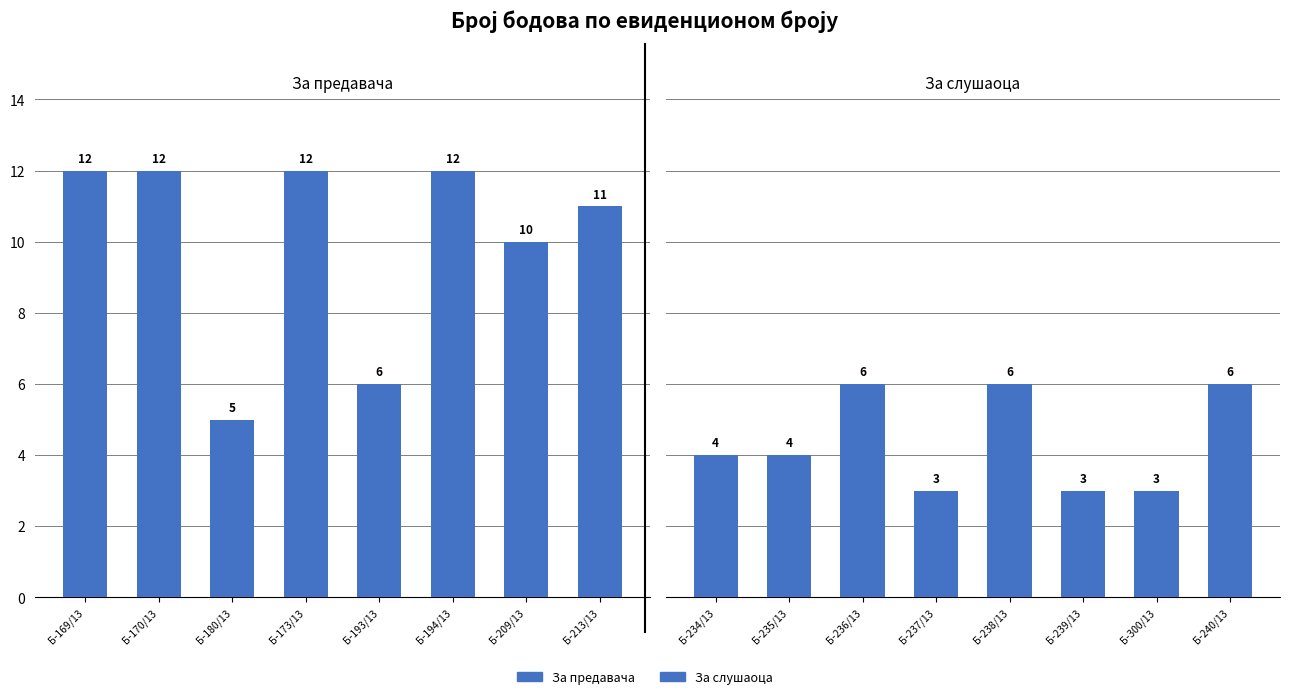

What is the sum of all Број бодова (за предавача) values?

80